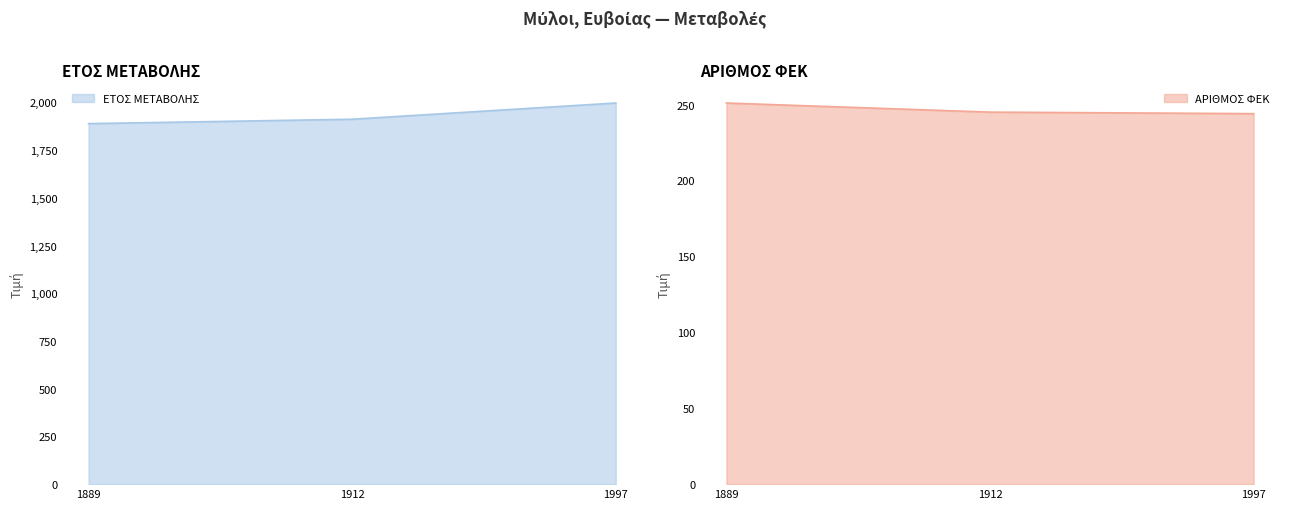

Reading left to right, extract all data points from this chart.

ΕΤΟΣ ΜΕΤΑΒΟΛΗΣ: 1889	1912	1997
ΑΡΙΘΜΟΣ ΦΕΚ: 251	245	244